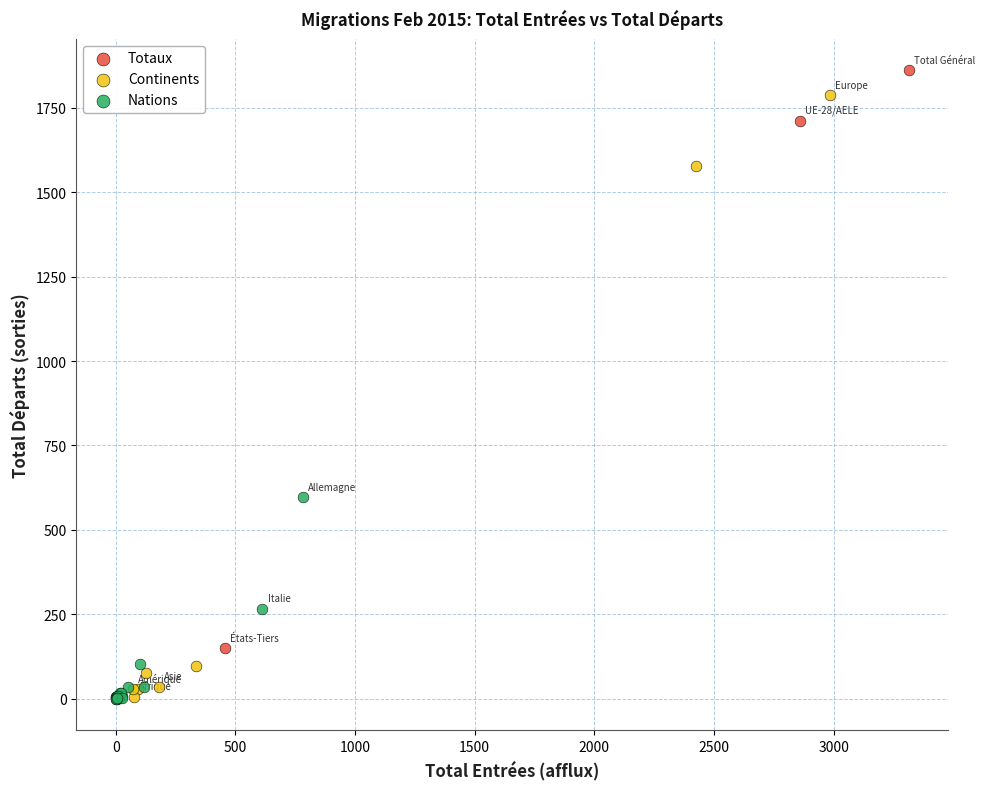

Which series has the widest spread of Y values?

Continents